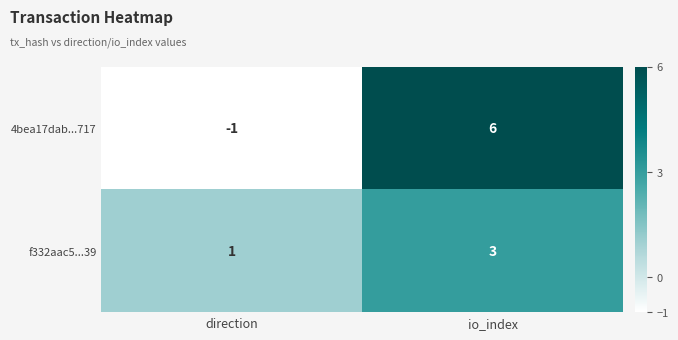

At io_index, list the series in order from smallest to largest.

f332aac5...39, 4bea17dab...717